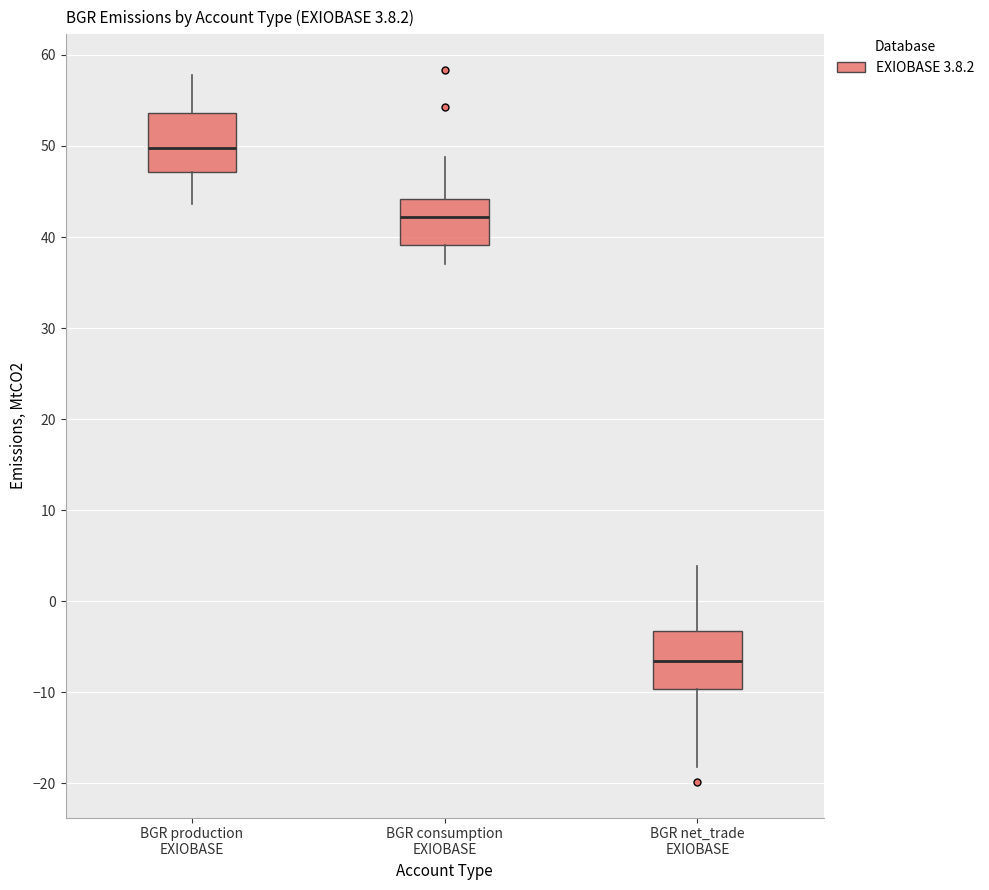

Which box's median line is the lowest?

BGR net_trade EXIOBASE